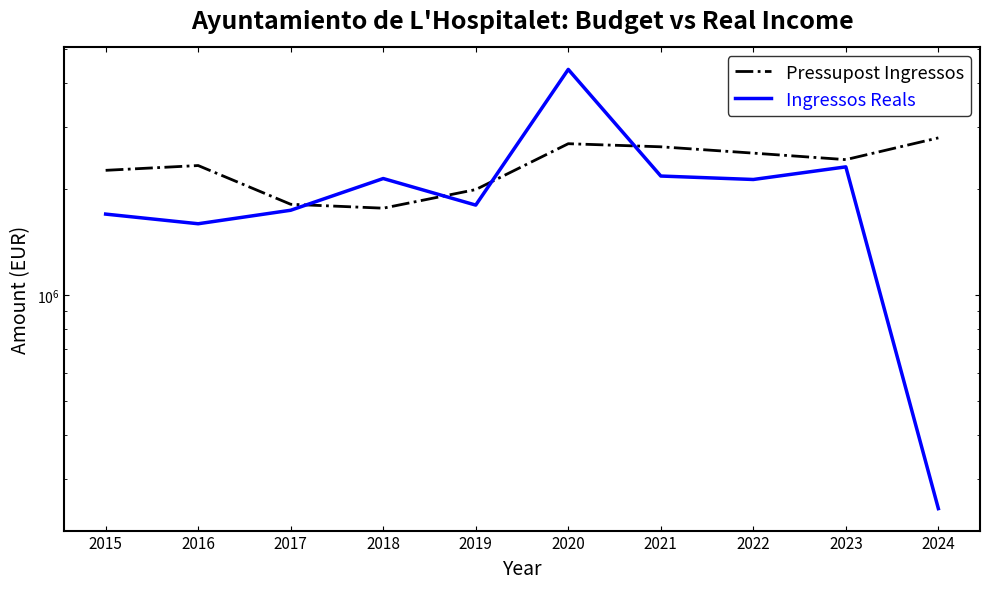

Where is the first local maximum for Pressupost Ingressos?

2016